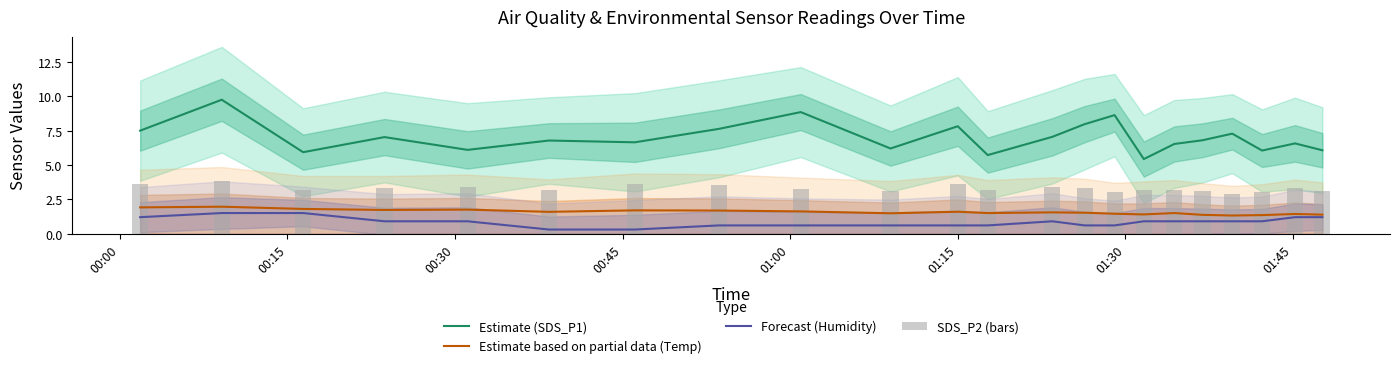

True or false: Estimate (SDS_P1) and Estimate based on partial data (Temp) cross at least once.

False